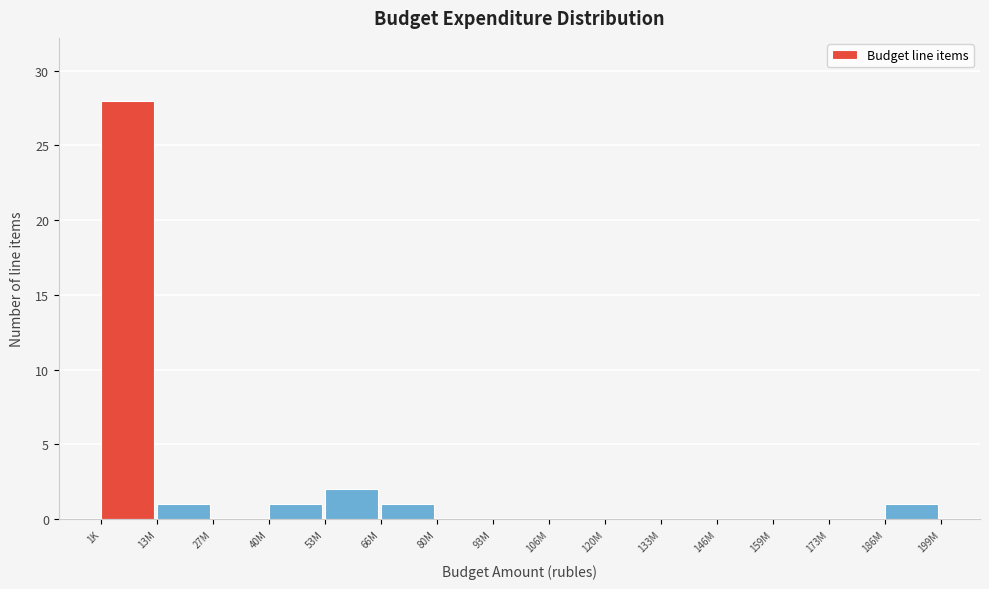

Reading right to left, what are all the values shown in this chart?

186M=1	173M=0	159M=0	146M=0	133M=0	120M=0	106M=0	93M=0	80M=0	66M=1	53M=2	40M=1	27M=0	13M=1	1K=28